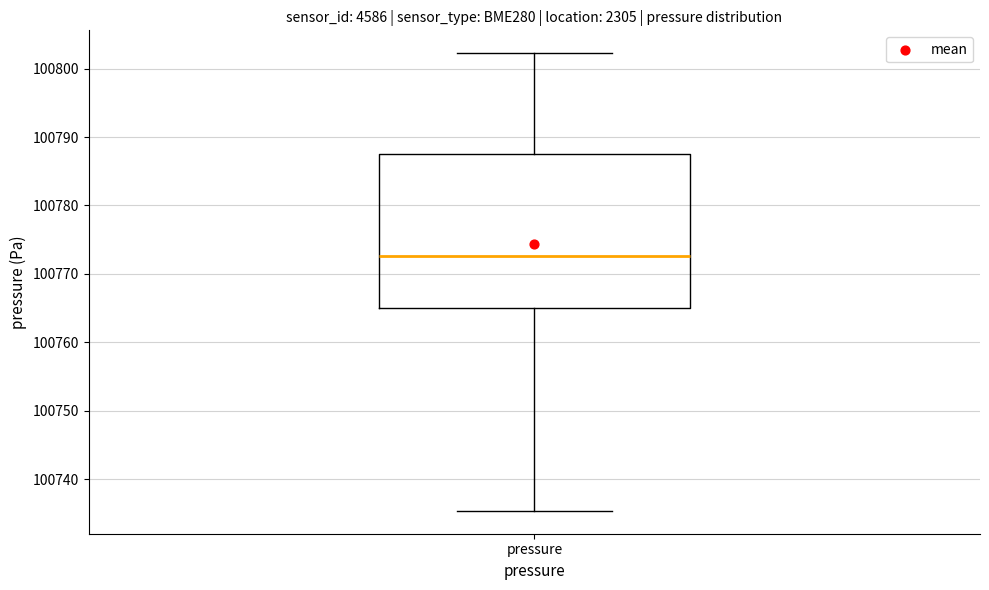

Read this box plot against the y-axis: the position of the median line, the range covered by the box, and the ends of both whiskers. The values are not printed on the chart, so give them approximately, as read against the axis.

median 100773, box 100765 to 100788, whiskers 100735 to 100802